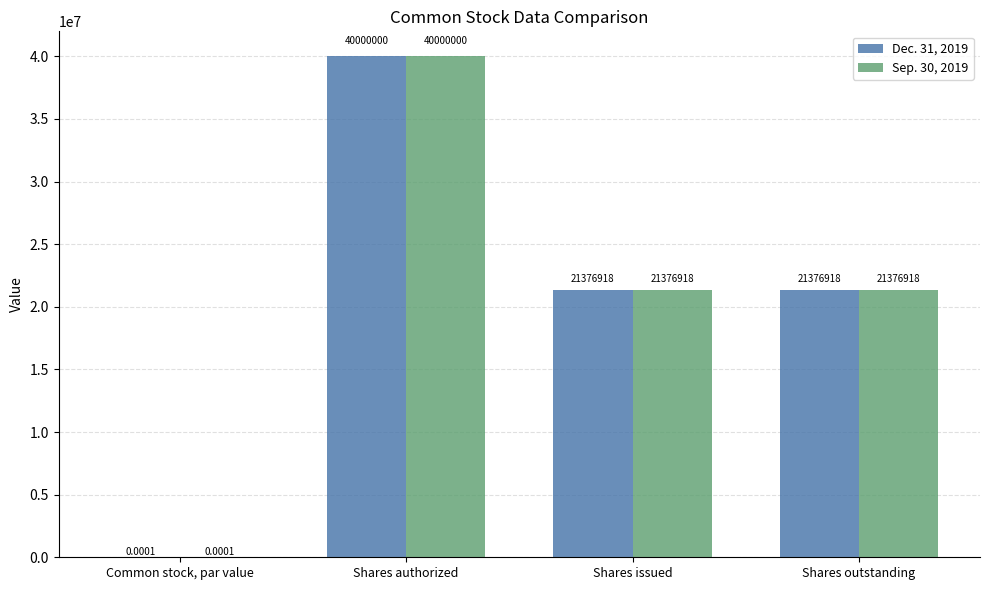

What is the total value across all series at Shares issued?

42753836.0